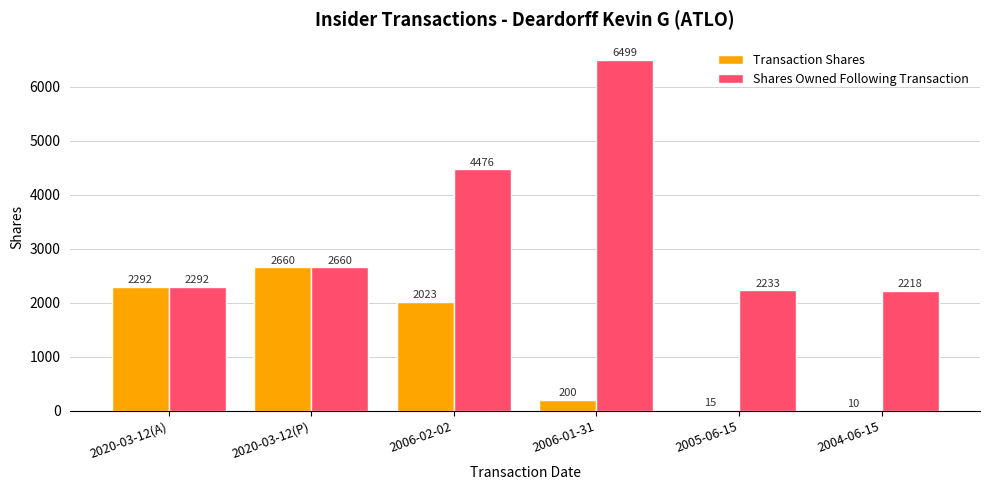

Count the number of categories in the chart.

6